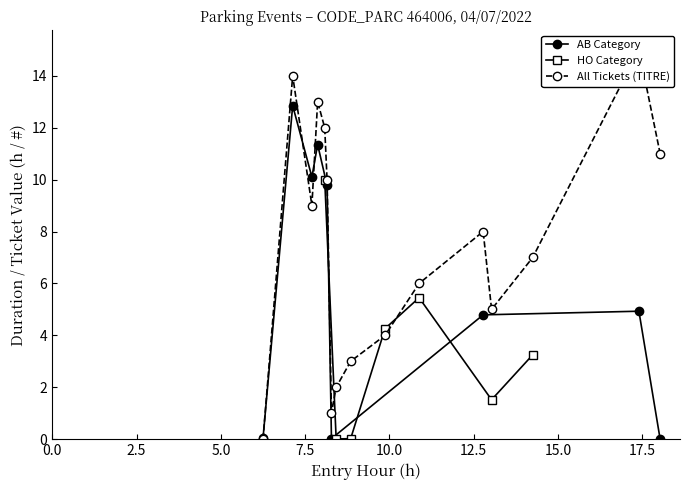

What is the value of the AB Category point at the 3rd from the left?

10.1